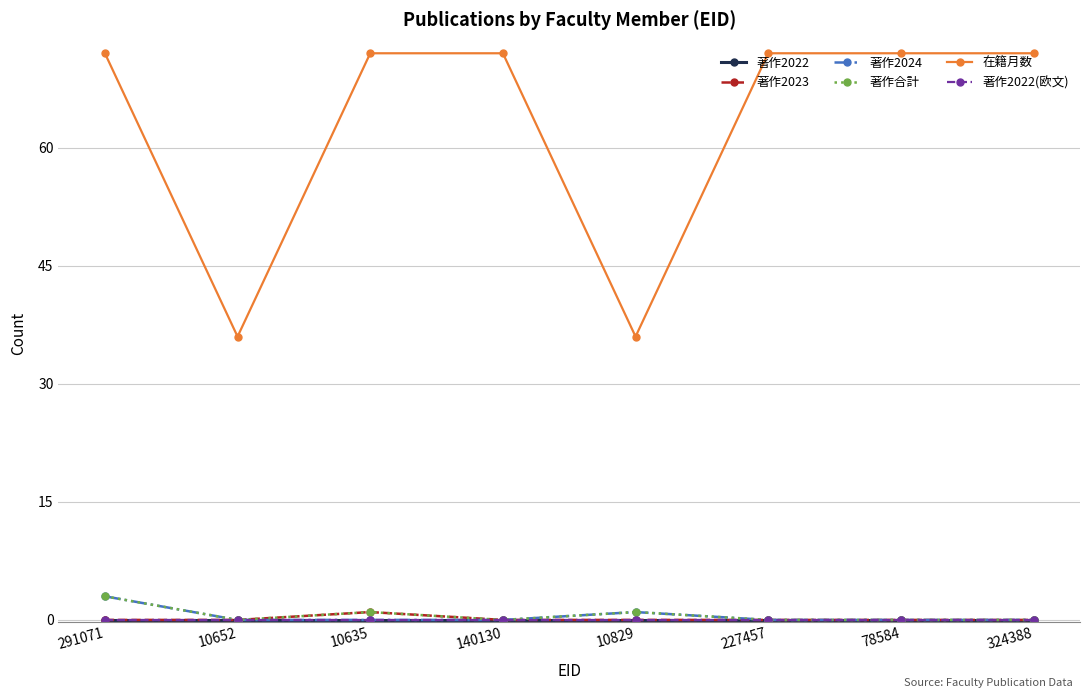

What is the label of the 2nd point from the right?

78584